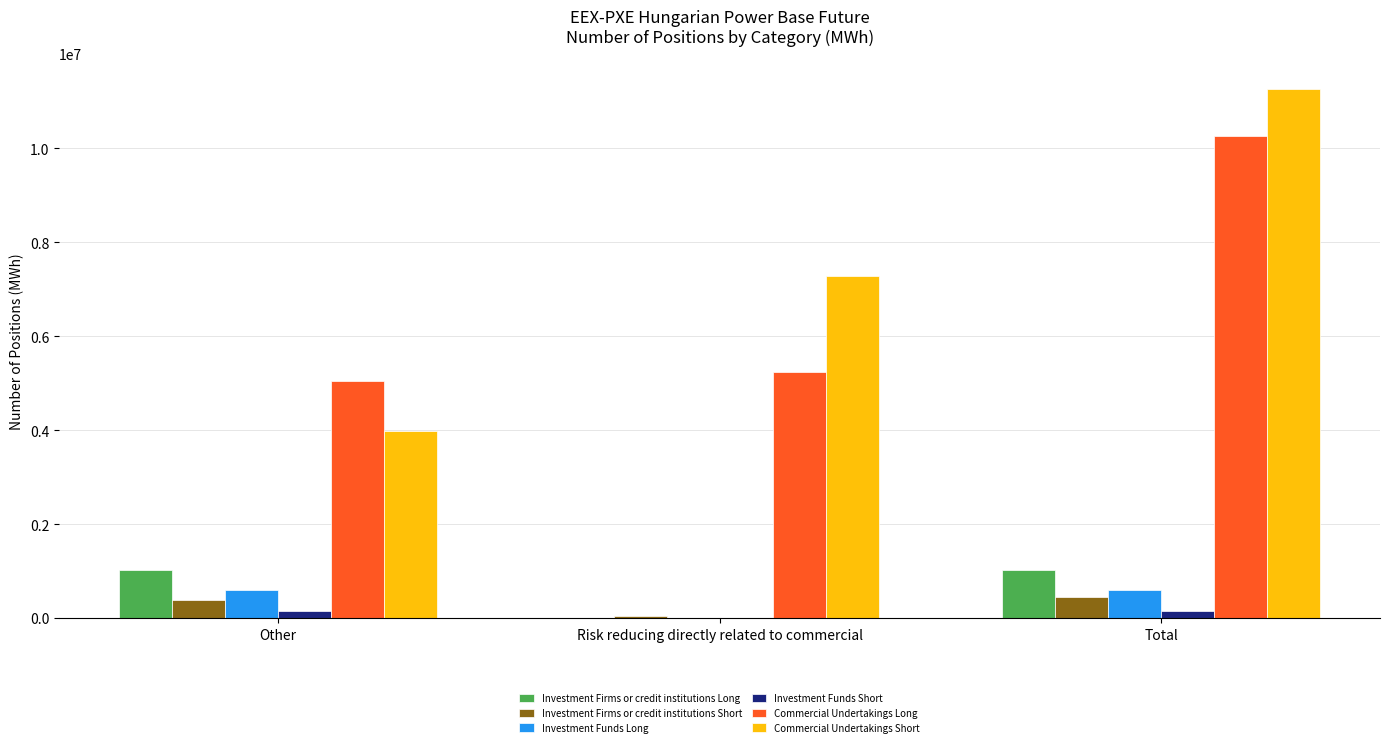

What is the maximum value shown in the chart?

11255976